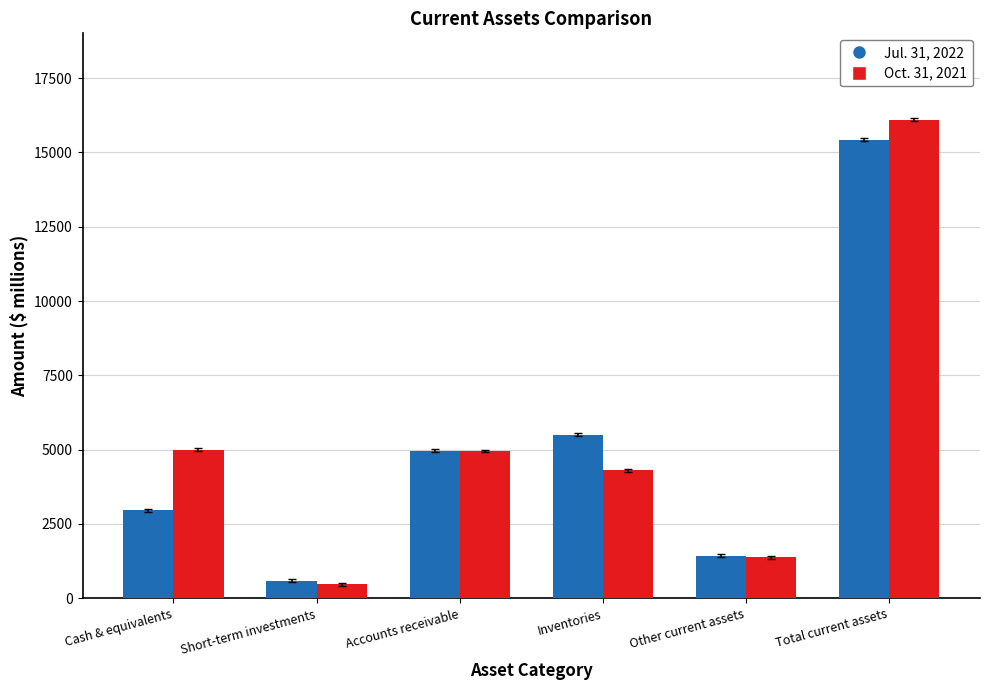

What is the label of the 3rd bar from the right?

Inventories